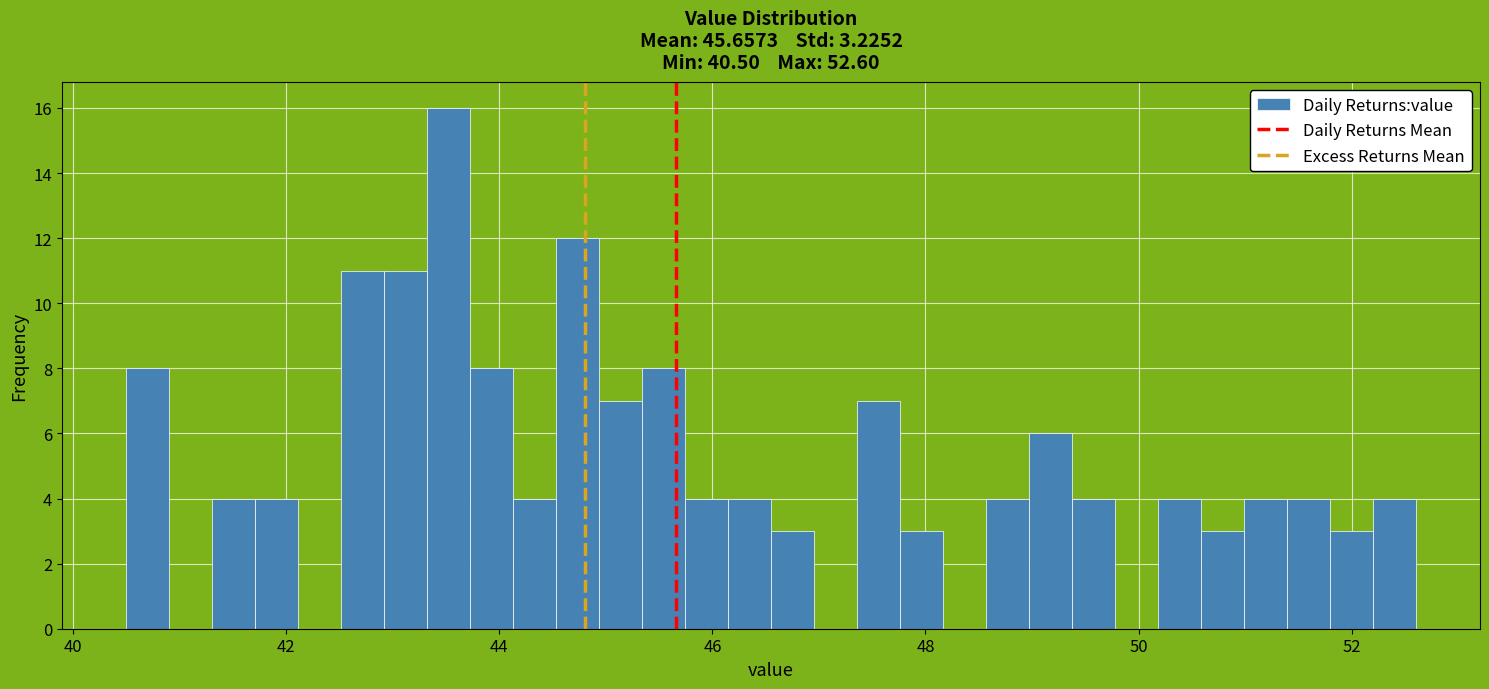

Read against the x-axis, roughly where is the centre of the tallest bar?

43.6